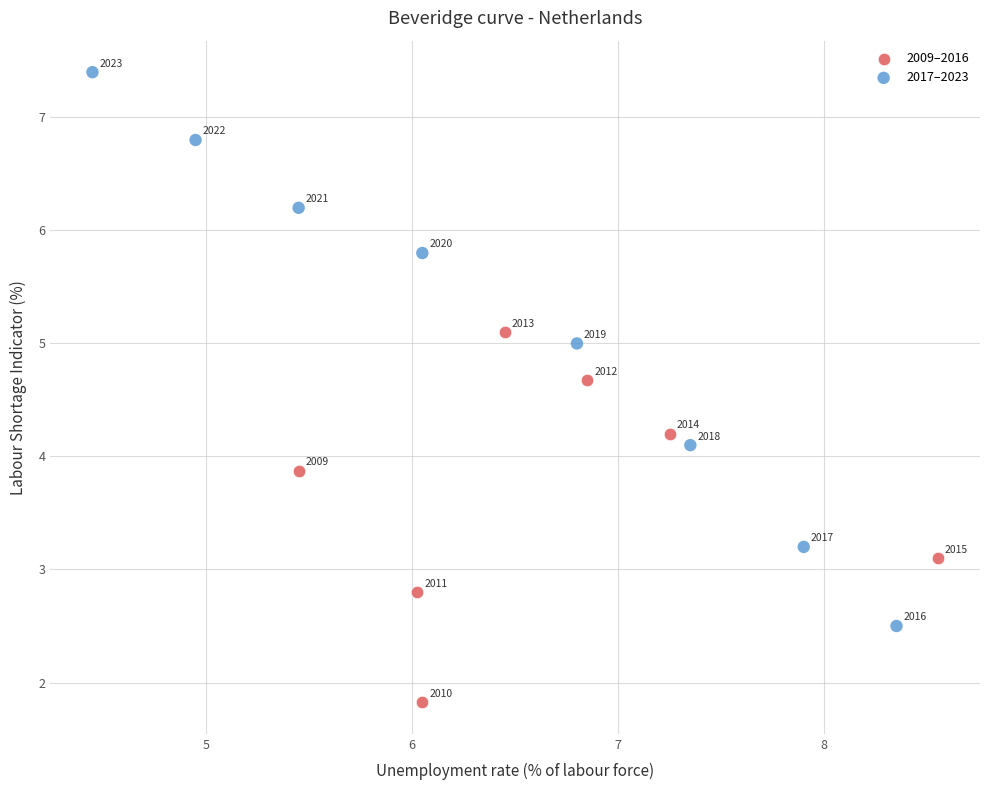

Which series reaches the minimum Y coordinate?

2009–2016